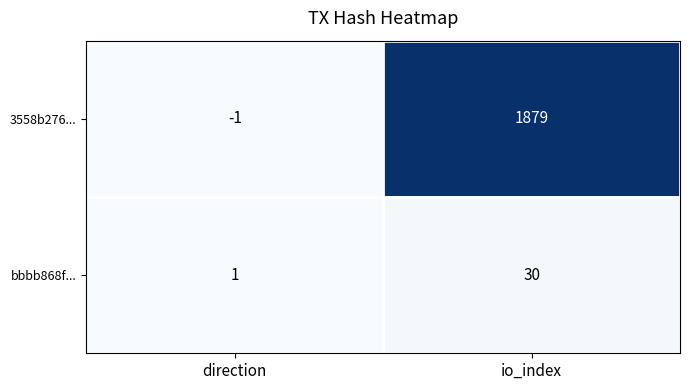

Reading right to left, transcribe all the data shown in this chart.

3558b276...: io_index=1879	direction=-1
bbbb868f...: io_index=30	direction=1